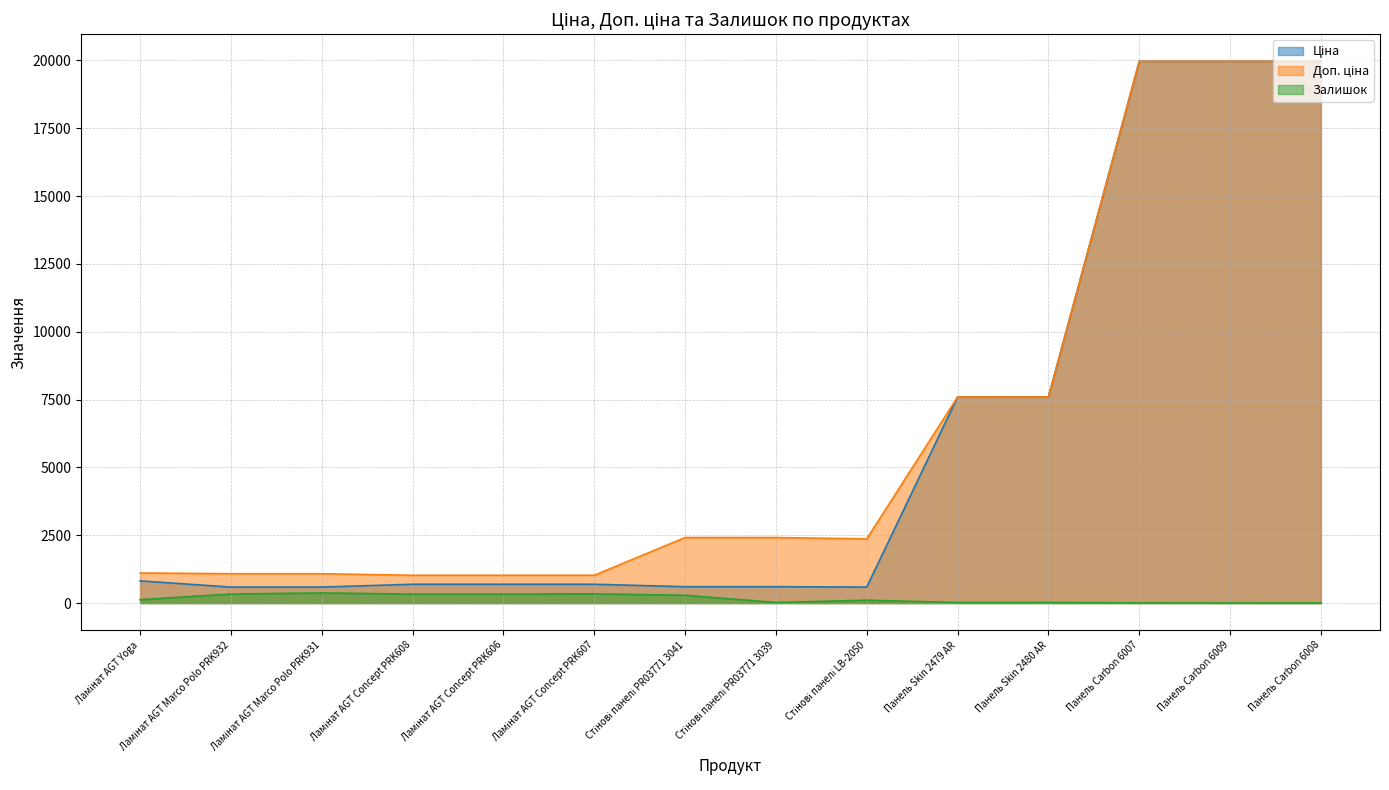

Count the number of data series in this chart.

3